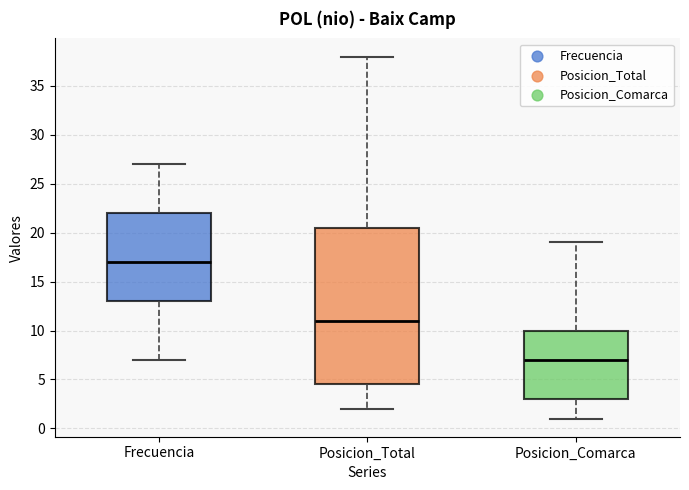

Comparing the boxes themselves (not the whiskers), which one is the tallest?

Posicion_Total